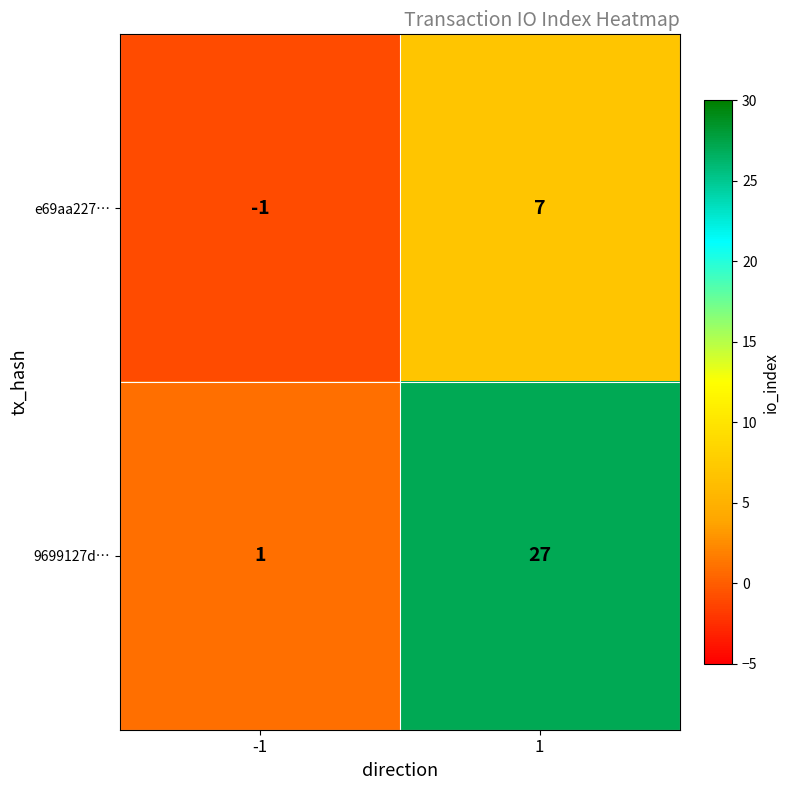

Which series changed the most between -1 and 1?

9699127d…